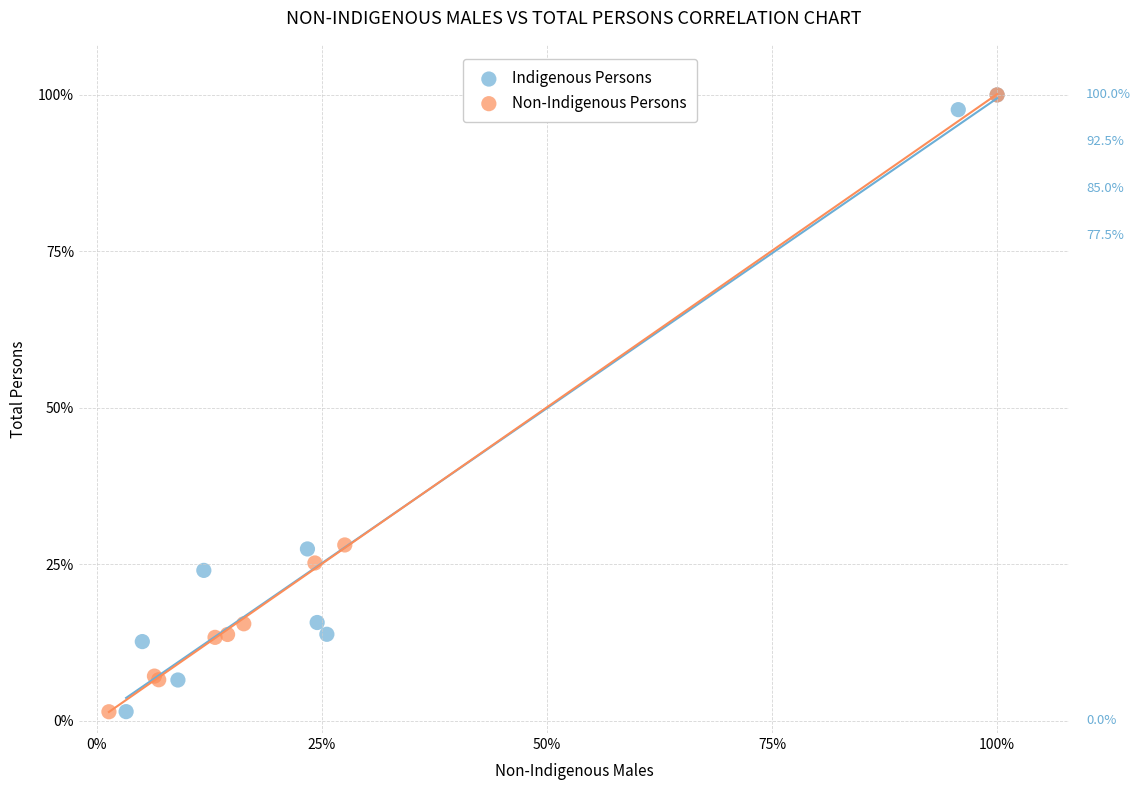

What are all the series names shown in the legend?

Indigenous Persons, Non-Indigenous Persons